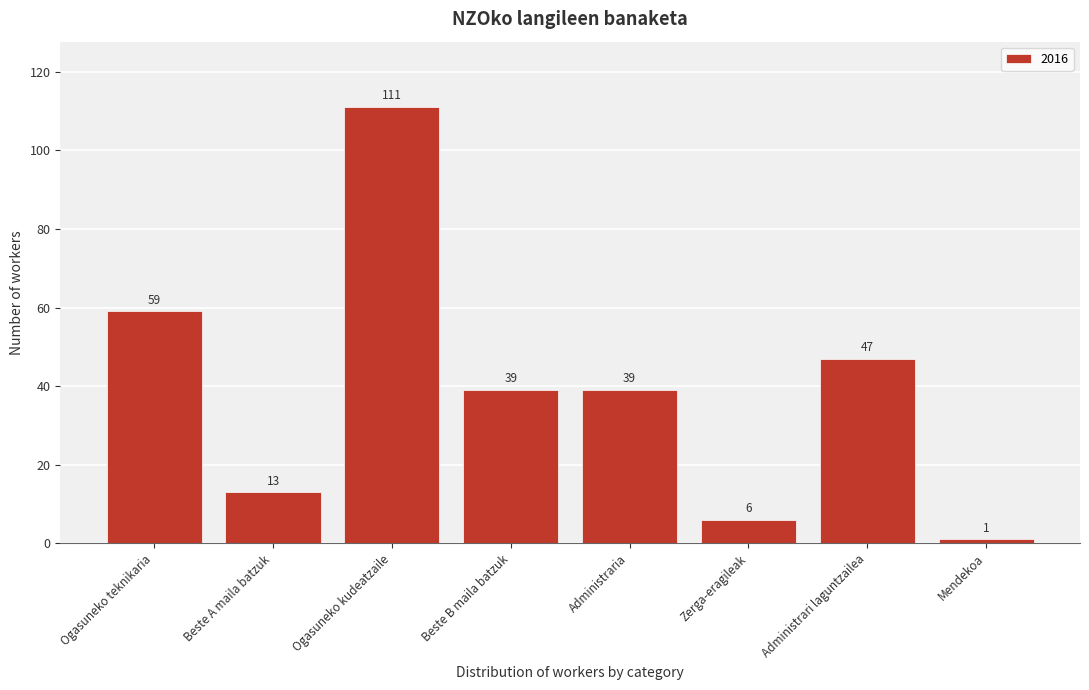

Reading left to right, what are all the values shown in this chart?

Ogasuneko teknikaria=59	Beste A maila batzuk=13	Ogasuneko kudeatzaile=111	Beste B maila batzuk=39	Administraria=39	Zerga-eragileak=6	Administrari laguntzailea=47	Mendekoa=1